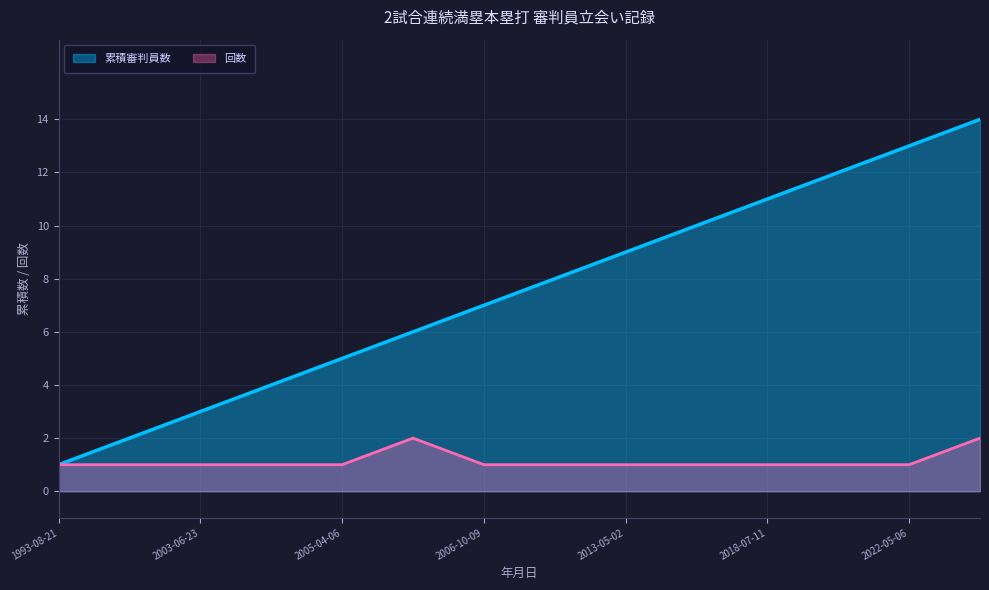

True or false: 累積審判員数 and 回数 intersect in this chart.

False